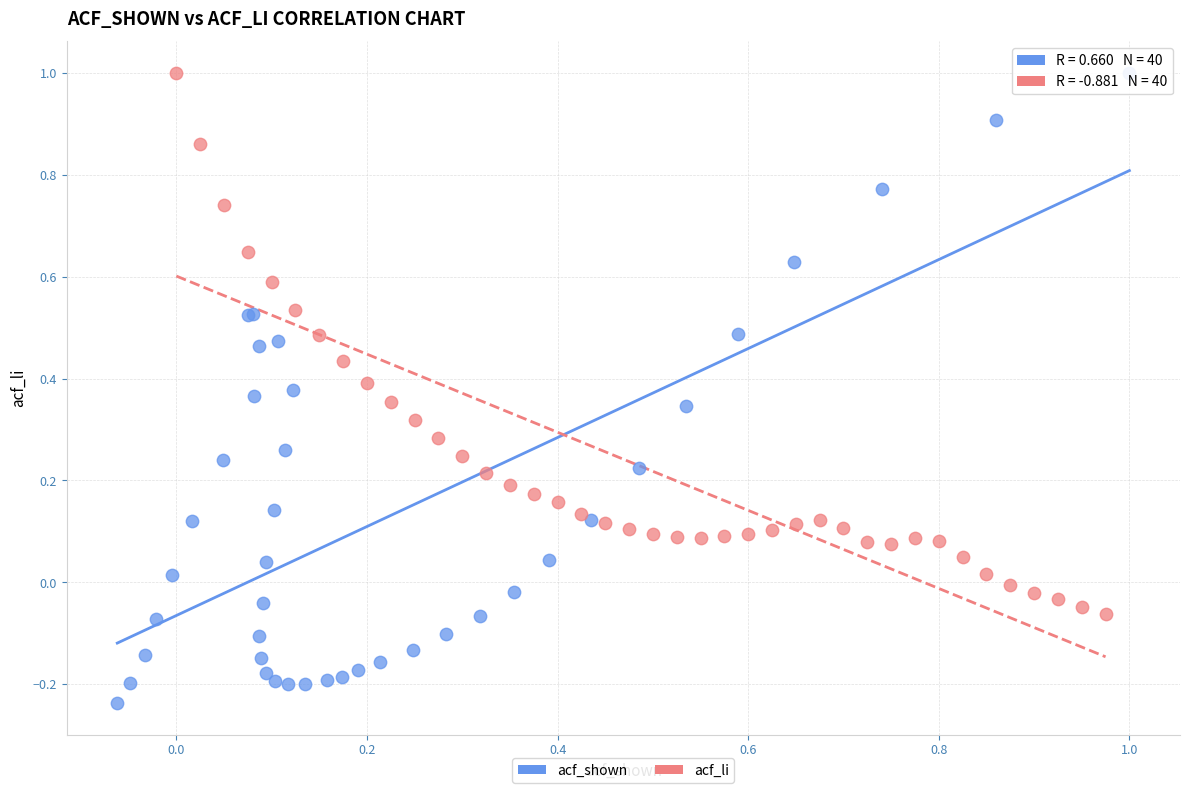

Which series has the widest spread of Y values?

acf_shown